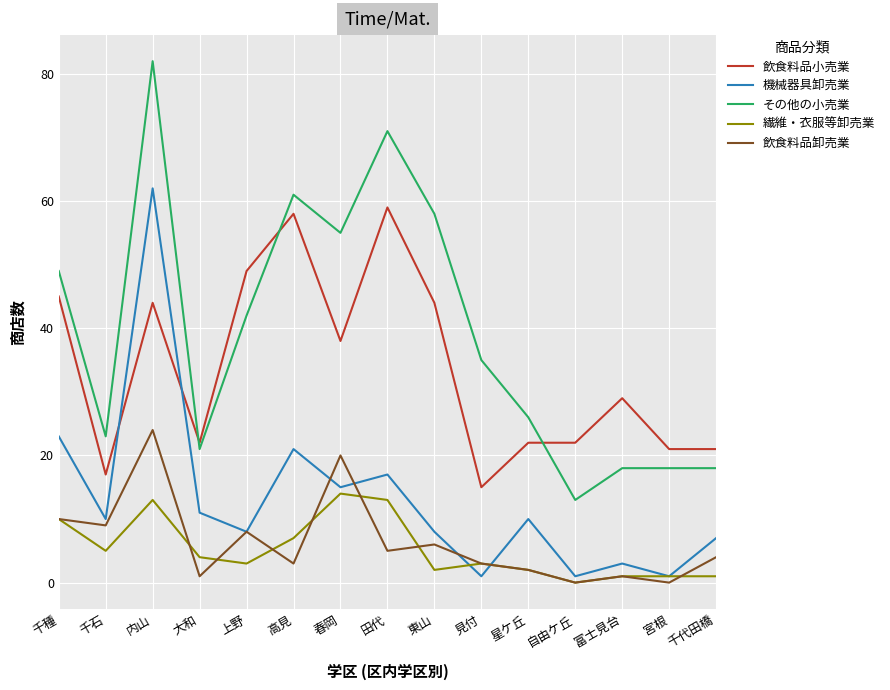

Which series has the largest range (max minus min)?

その他の小売業